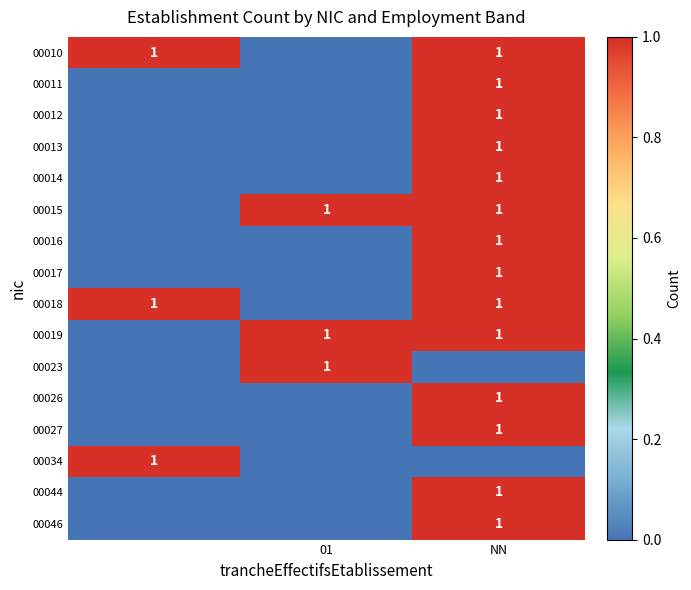

Is it true that 00013 equals 1 at NN?

True